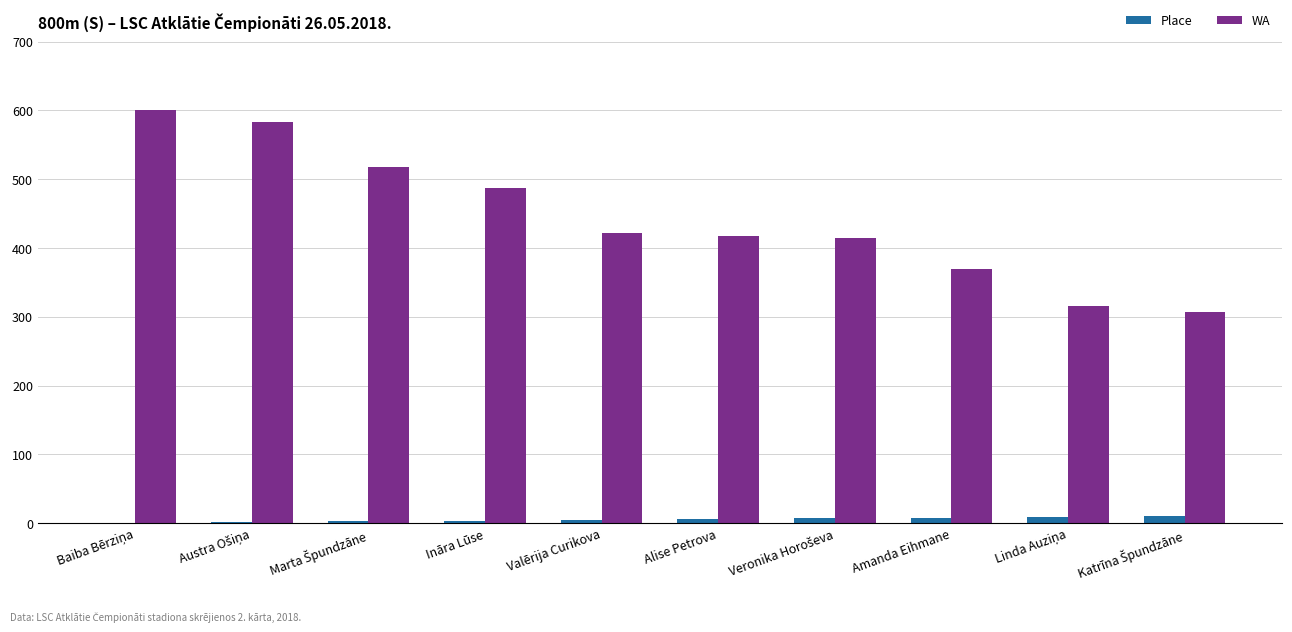

How many groups of bars are there?

10